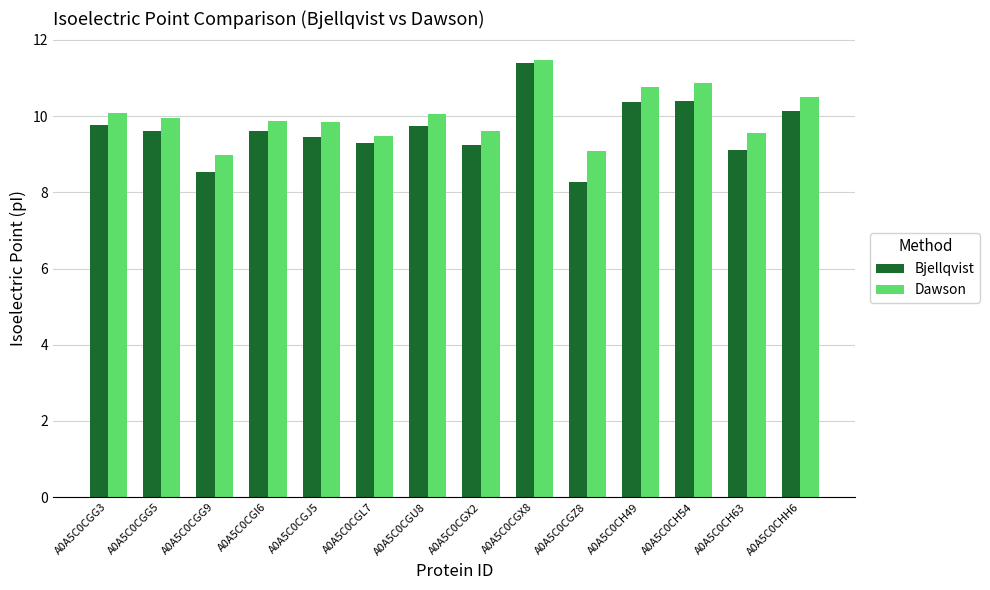

What value does the Bjellqvist series have at A0A5C0CGL7?

9.3